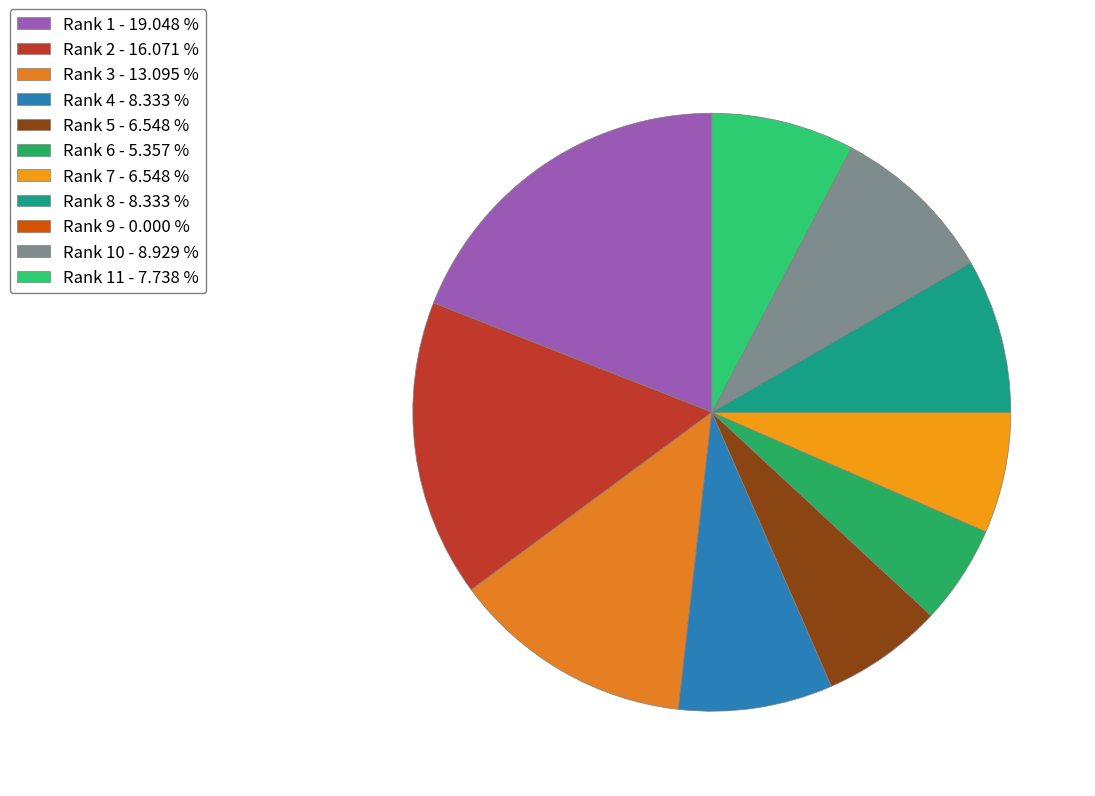

What is the smallest slice in the pie chart?

Rank 9